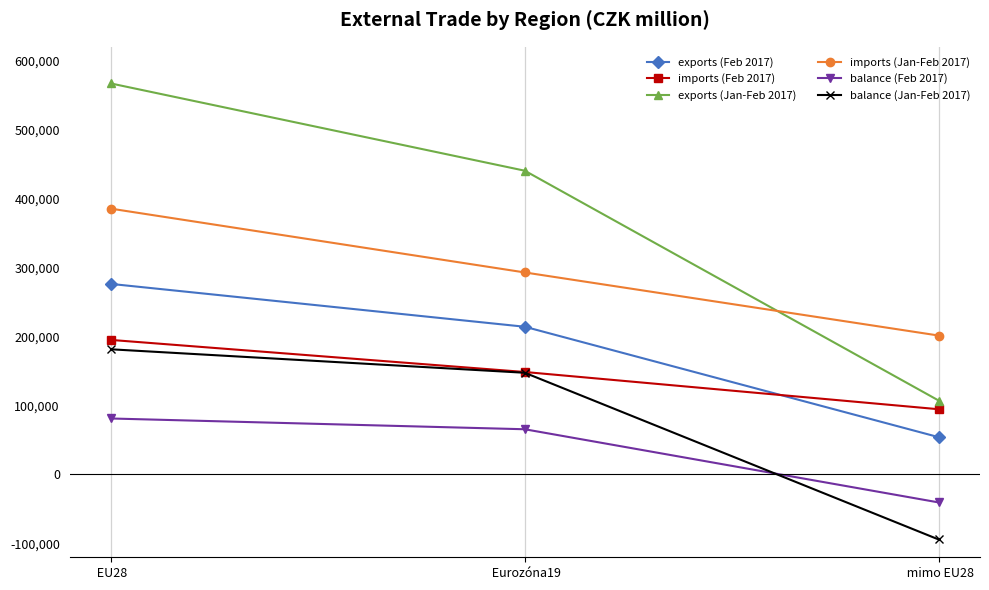

What is the sum of all balance (Jan-Feb 2017) values?

234774